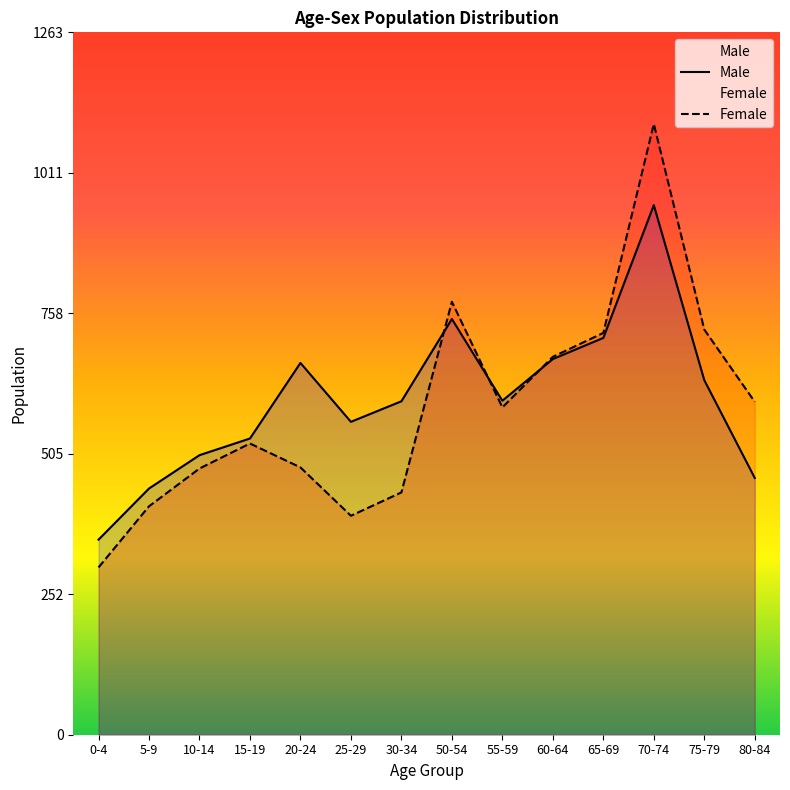

What is the approximate value of Male at 15-19?

533